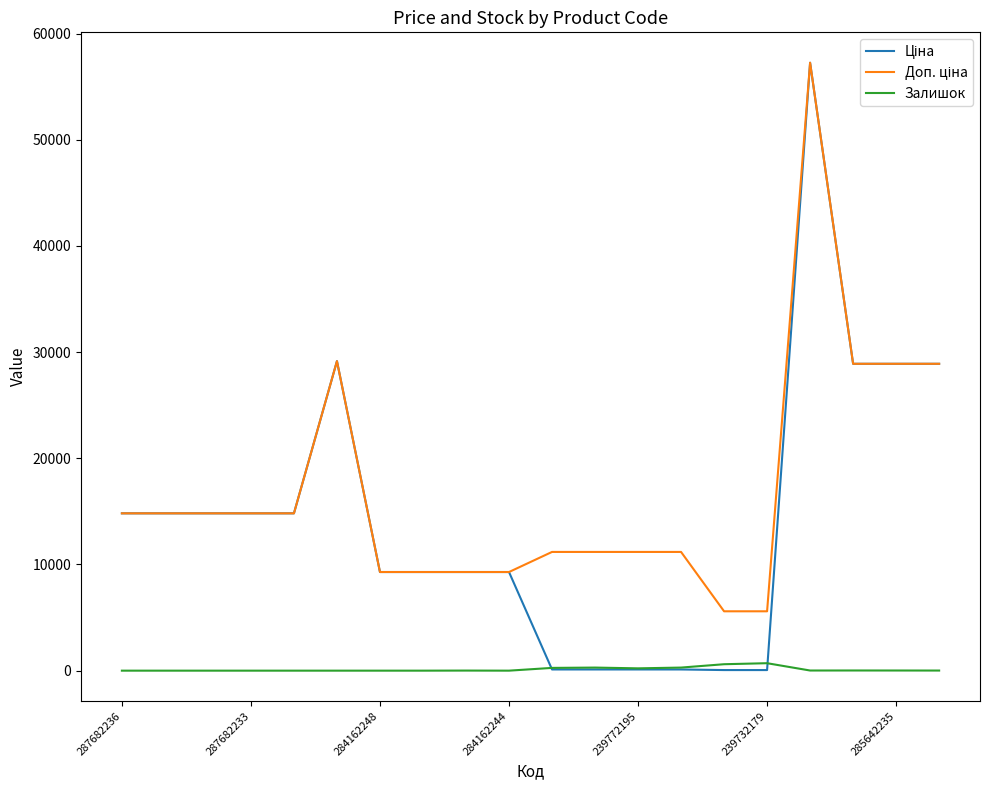

How many lines are shown in the chart?

3